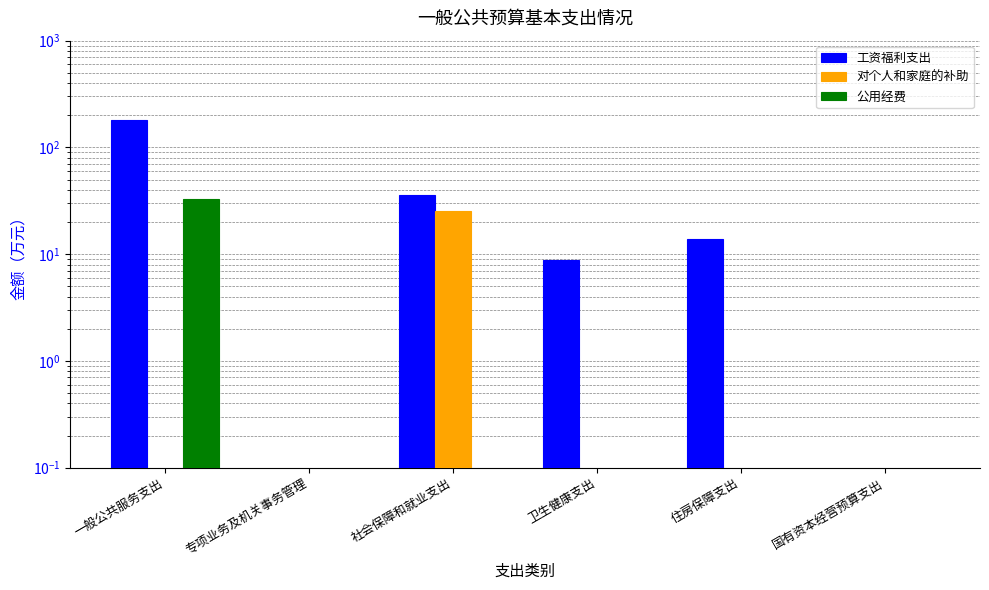

What is the difference between the maximum and minimum values in the 工资福利支出 series?

182.1